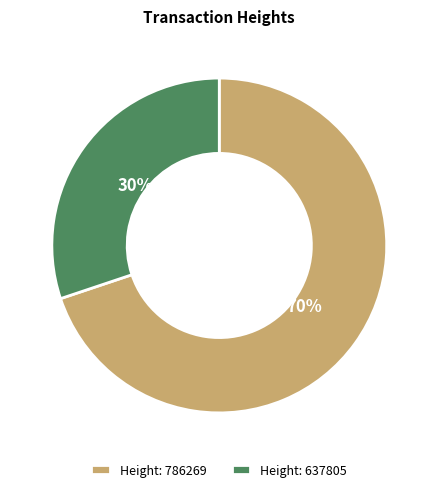

What is the majority slice?

Height: 786269